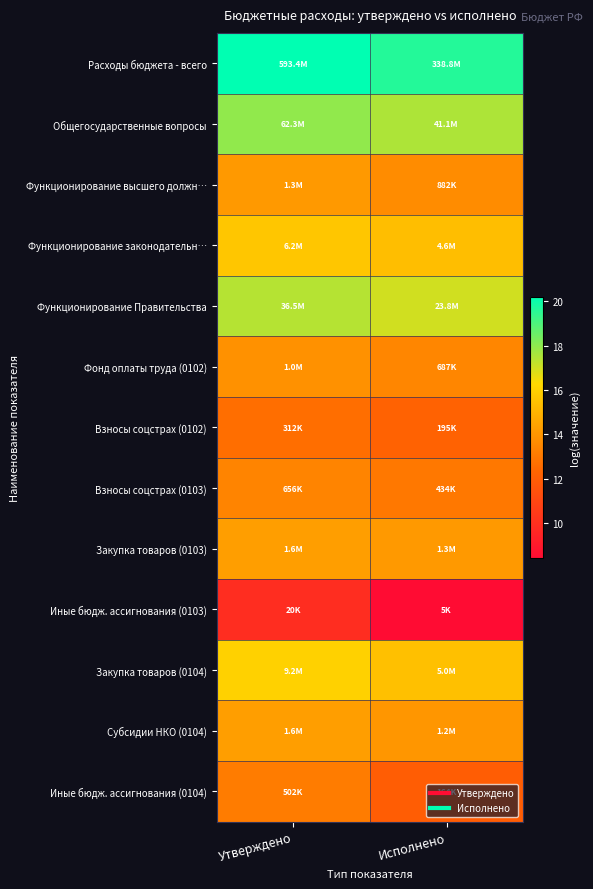

List the series in order of their peak value, lowest first.

Иные бюдж. ассигнования (0103), Взносы соцстрах (0102), Иные бюдж. ассигнования (0104), Взносы соцстрах (0103), Фонд оплаты труда (0102), Функционирование высшего должн…, Закупка товаров (0103), Субсидии НКО (0104), Функционирование законодательн…, Закупка товаров (0104), Функционирование Правительства, Общегосударственные вопросы, Расходы бюджета - всего